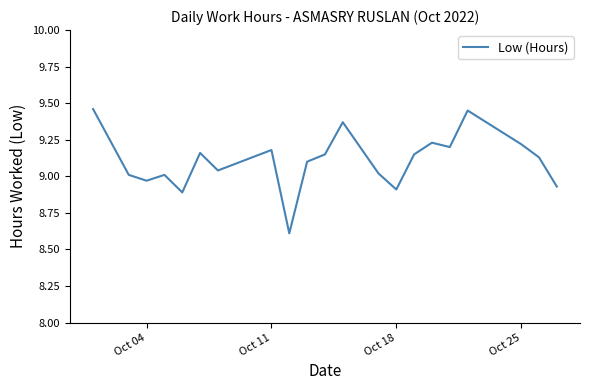

What is the smallest value displayed?

8.6